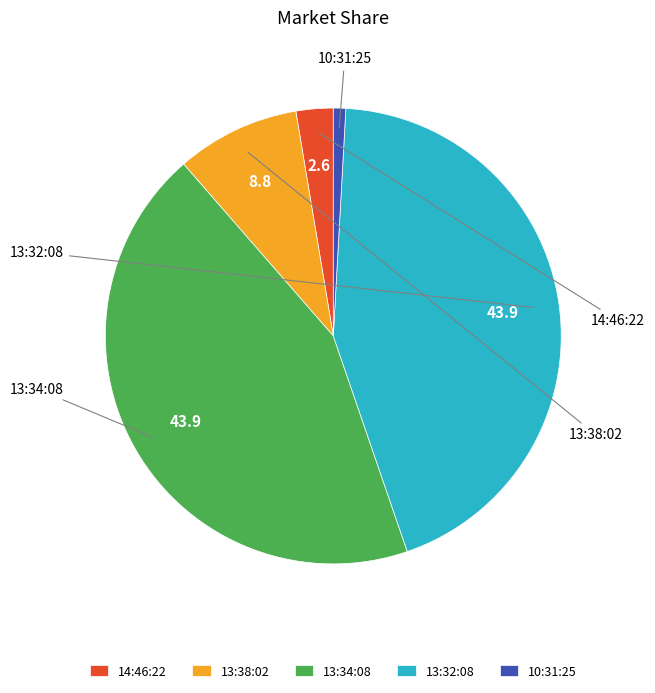

What is the ratio of the value at 13:34:08 to the value at 13:38:02?

5.0